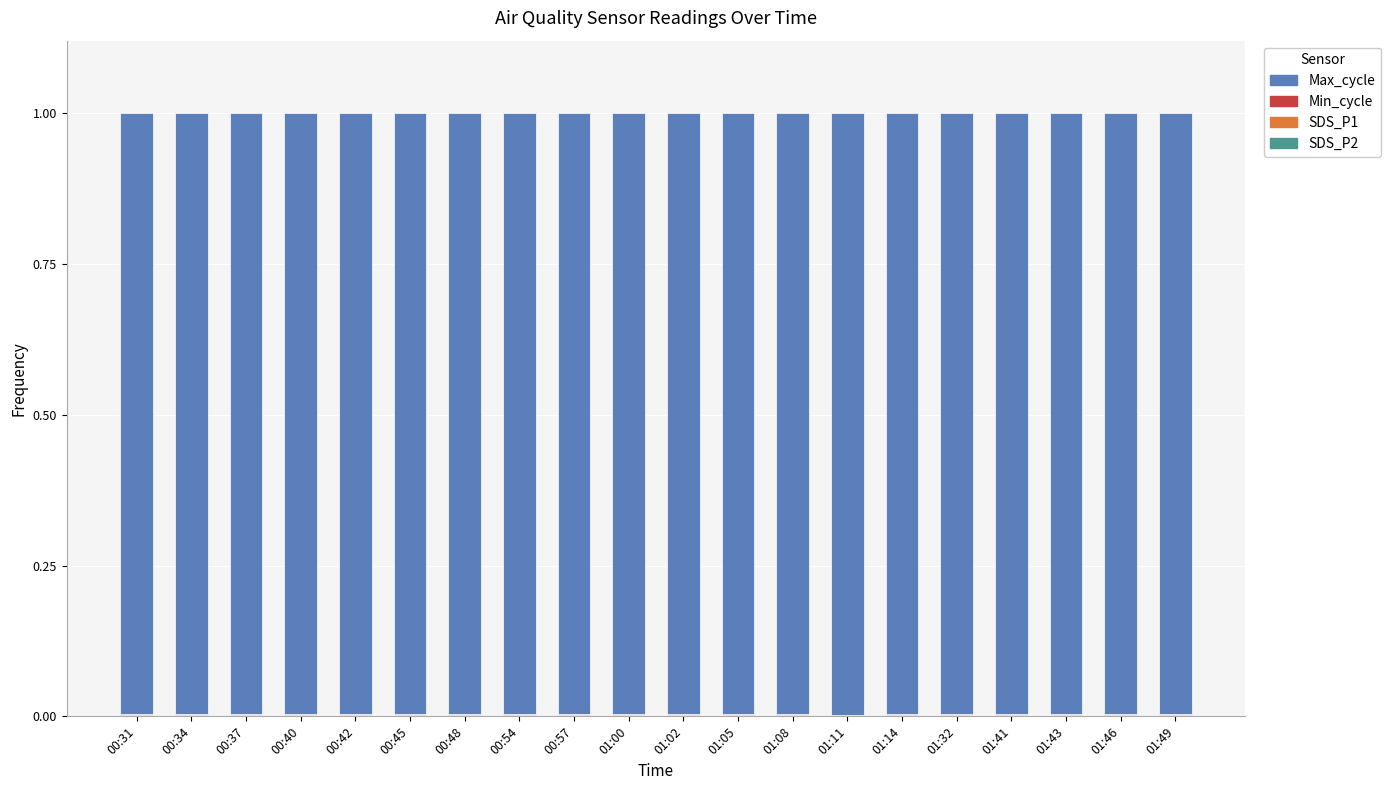

Which series has the largest range (max minus min)?

Max_cycle